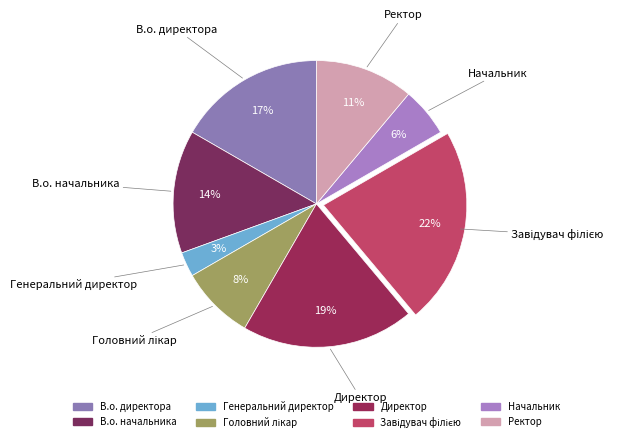

Is there any slice that represents more than half of the pie?

No